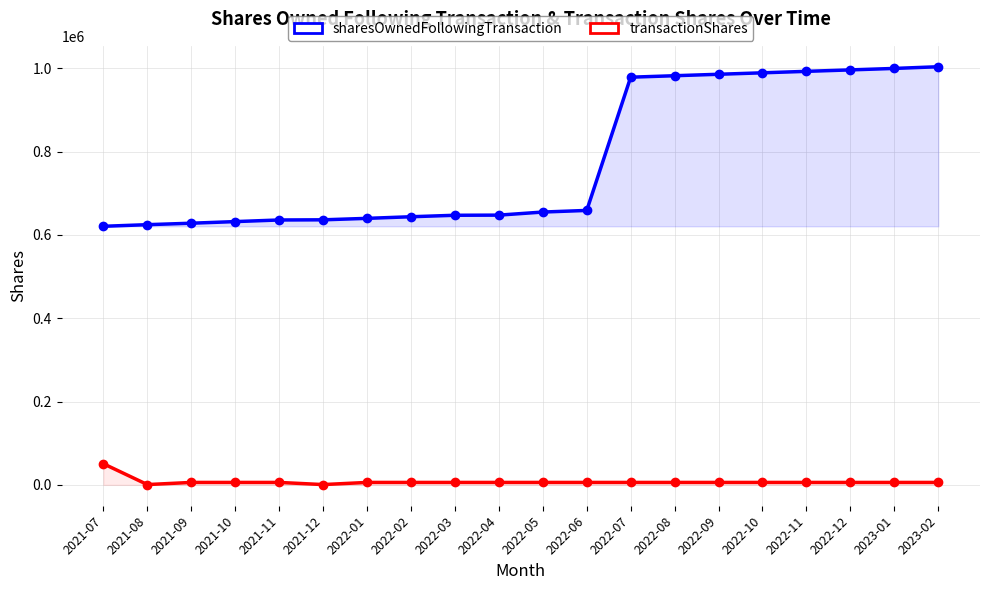

What value does the transactionShares series have at 2022-12, to the nearest 100?

5800